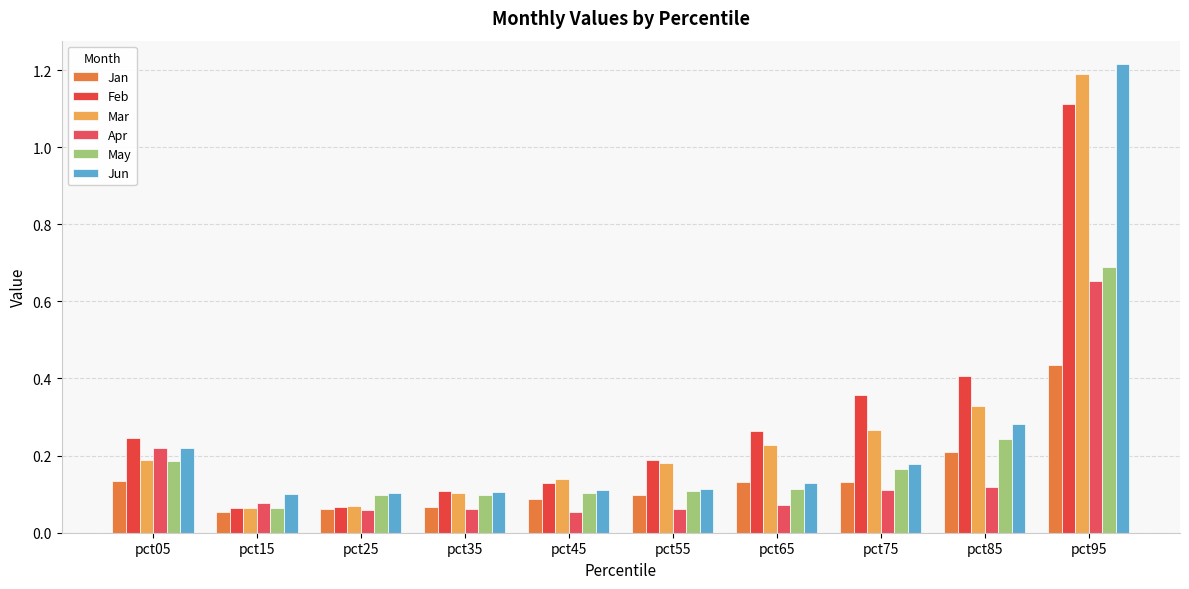

At which category does the chart reach its peak across all series?

pct95